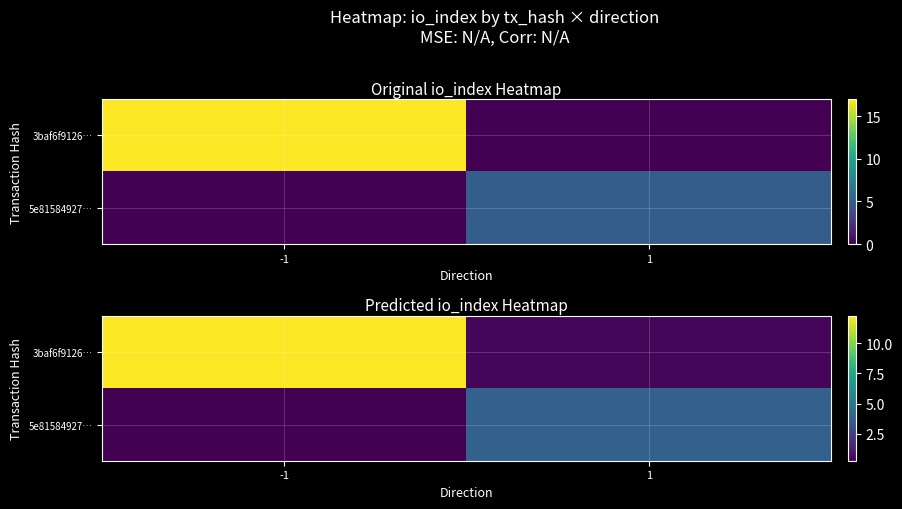

The row_1 series shows 0.3 at -1. True or false?

True